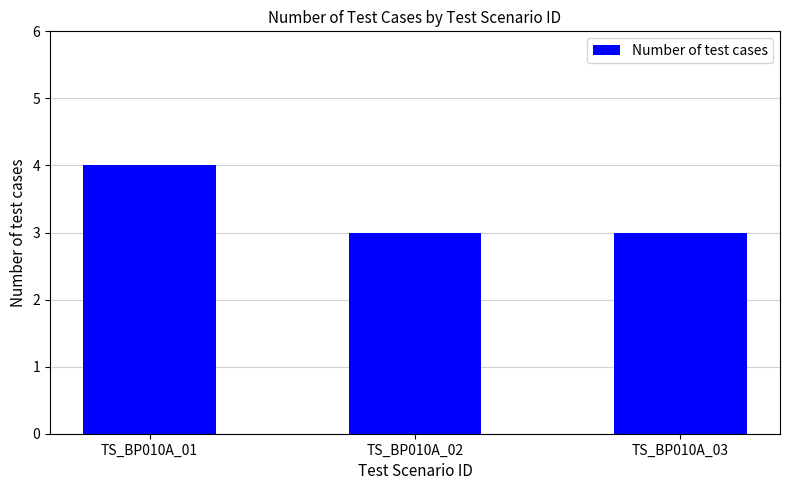

The chart shows a value of 3 at TS_BP010A_03. True or false?

True